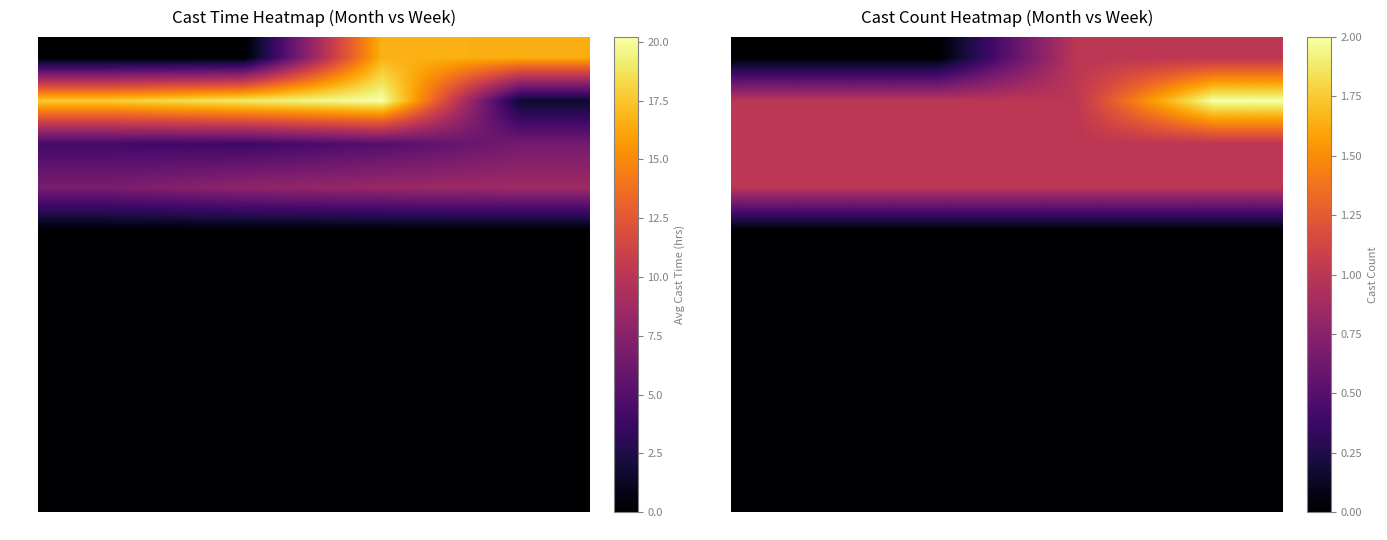

What is the maximum value shown in the chart?

2